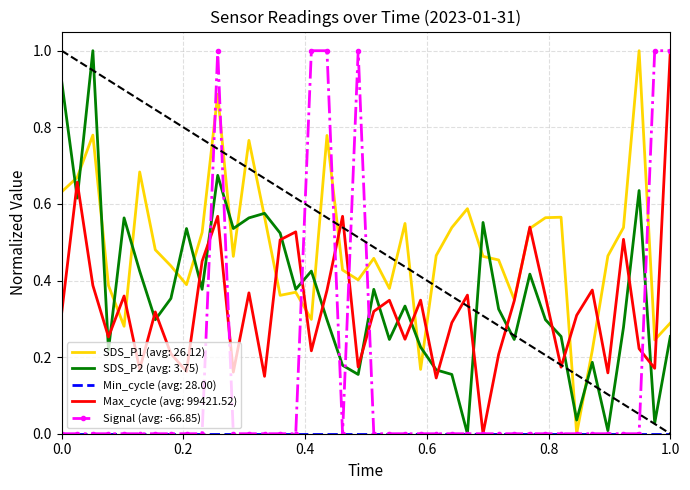

Which series has the largest total across all categories?

SDS_P1 (avg: 26.12)